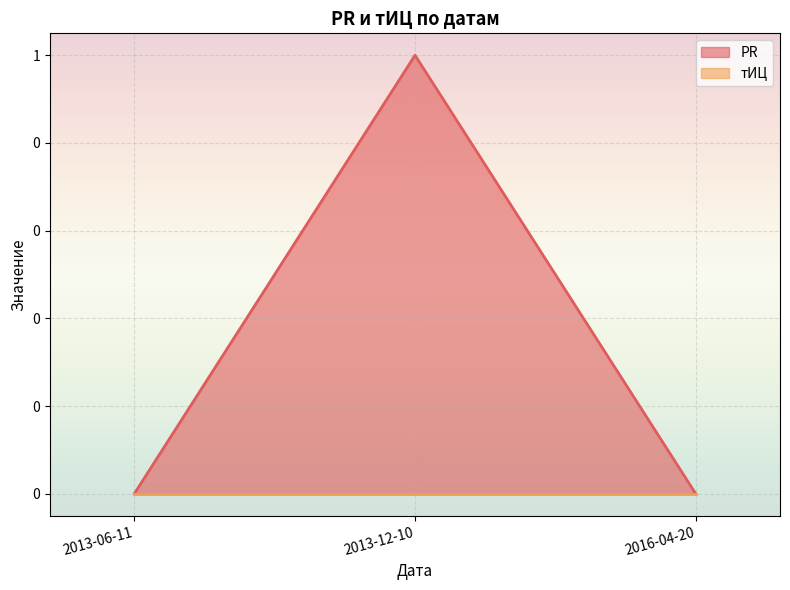

Reading left to right, what are all the values shown in this chart?

0	1	0